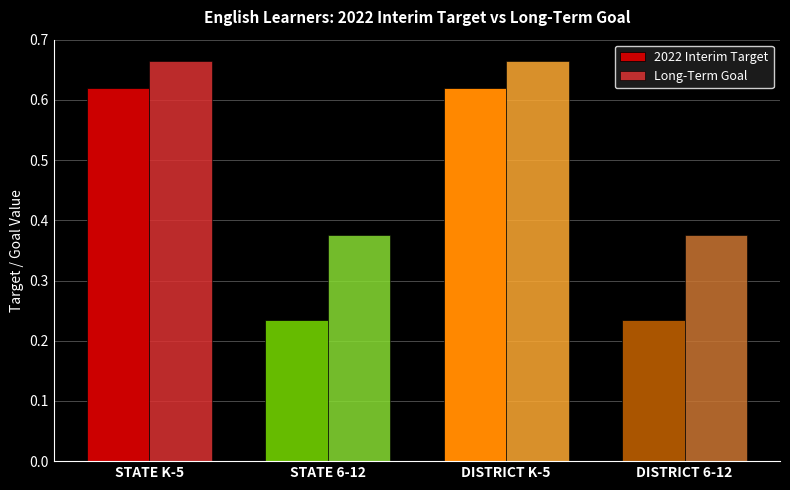

What position from the left is DISTRICT K-5?

3